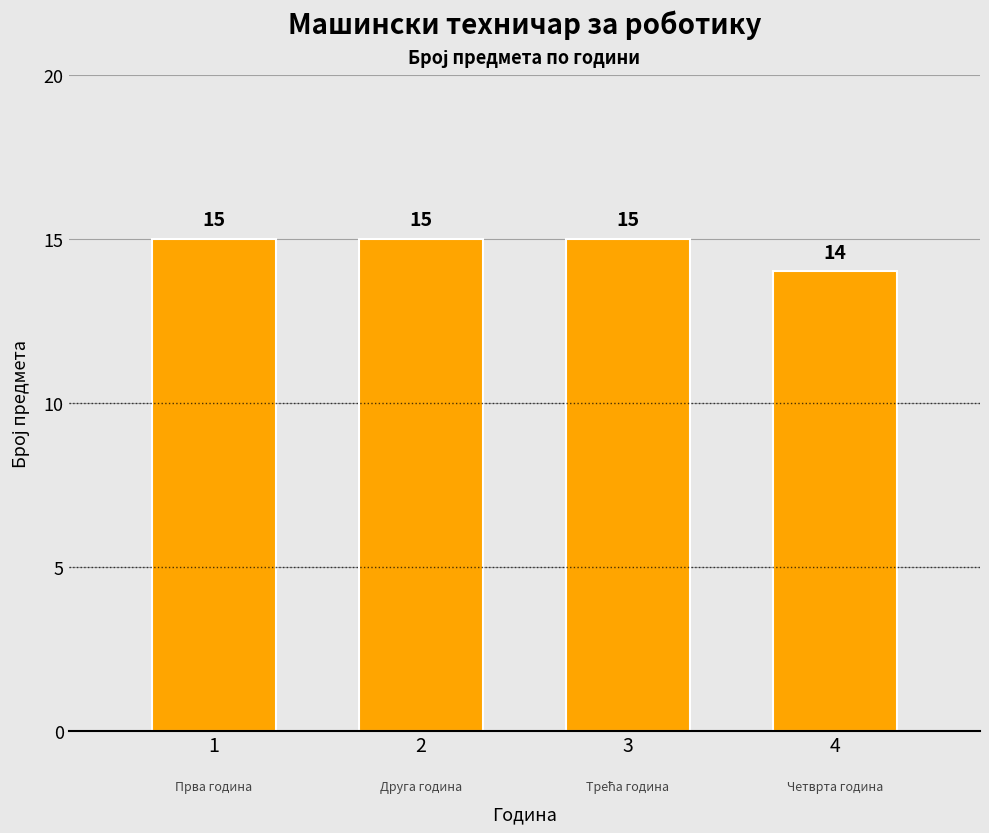

Reading right to left, what are all the values shown in this chart?

4=14	3=15	2=15	1=15